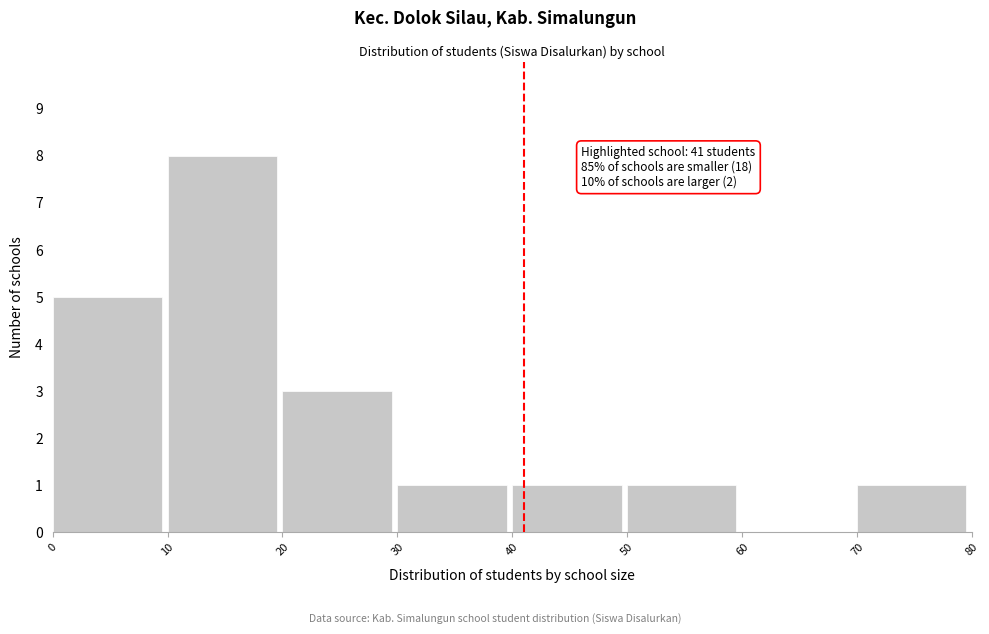

Over which range of the x-axis is the bar tallest?

10 to 20